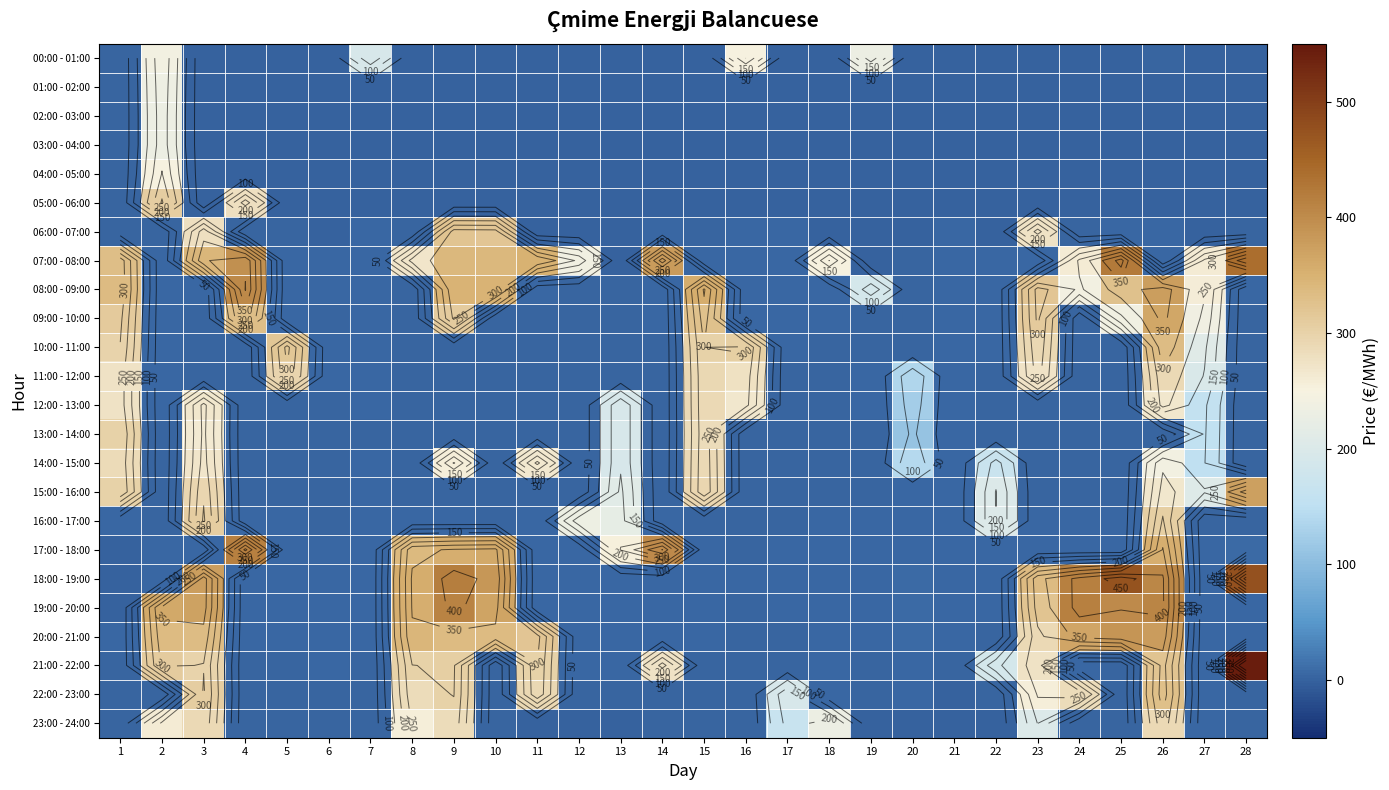

What is the total value across all series at 24?

2025.5